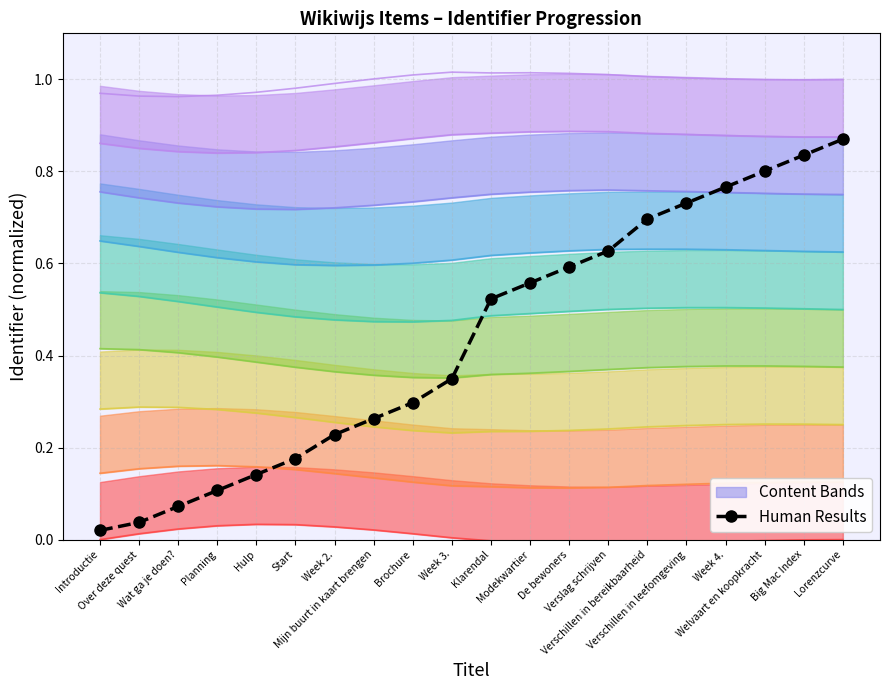

At which category does the chart reach its peak across all series?

Lorenzcurve